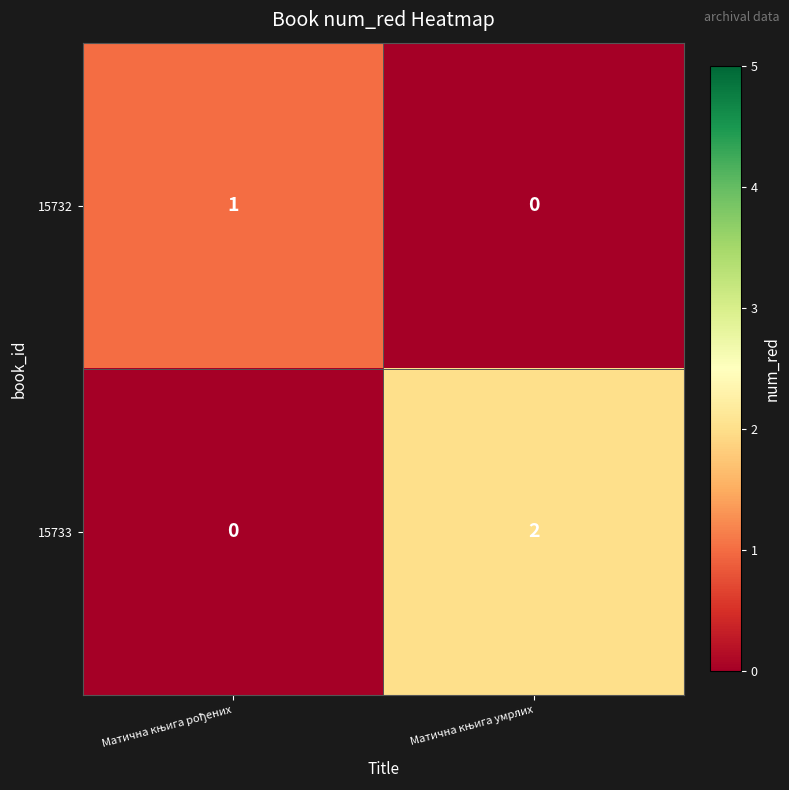

Which series has the largest total across all categories?

15733